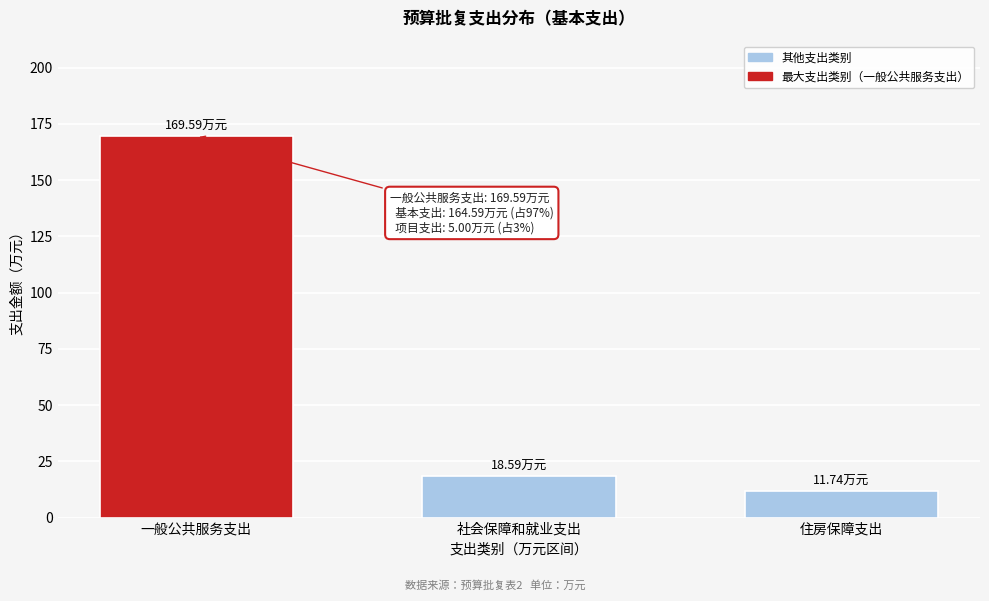

What is the label of the 2nd bar from the right?

社会保障和就业支出